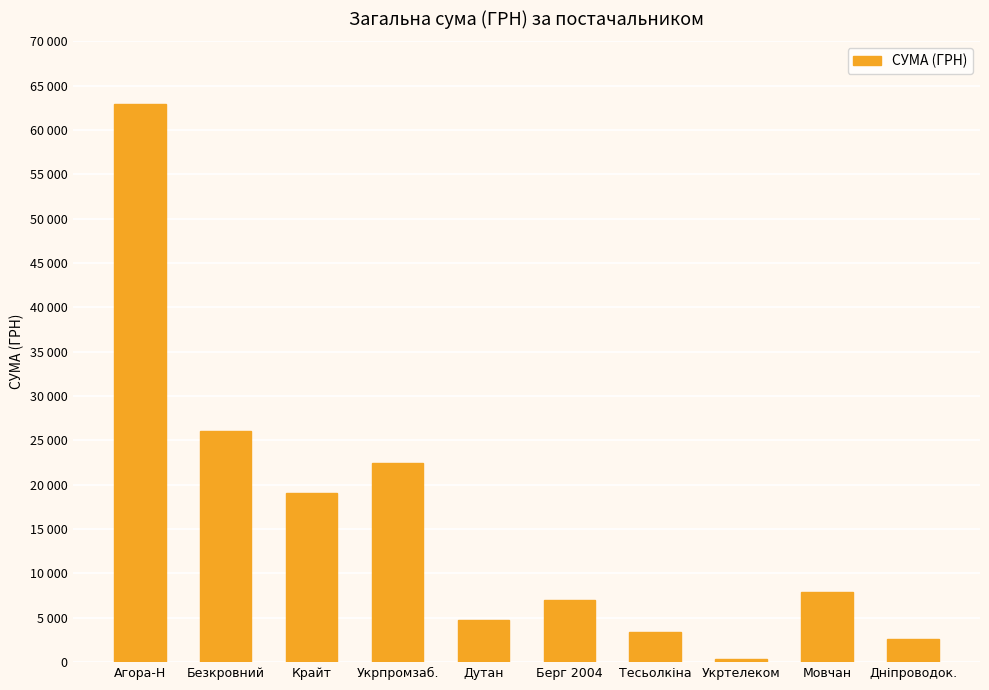

Which label corresponds to the smallest value in the chart?

Укртелеком